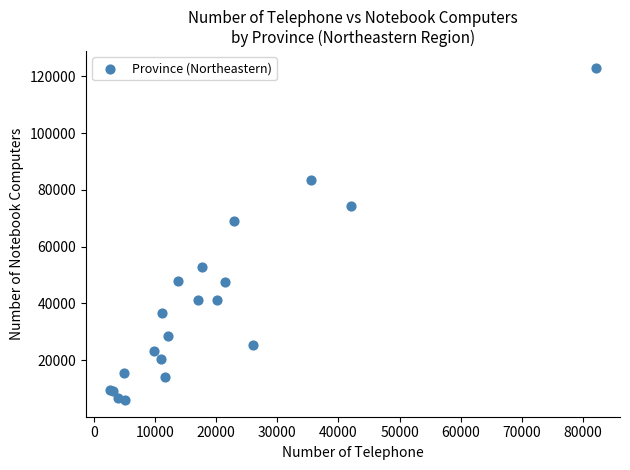

What Y value in the scatter plot is closest to 64460?

69128